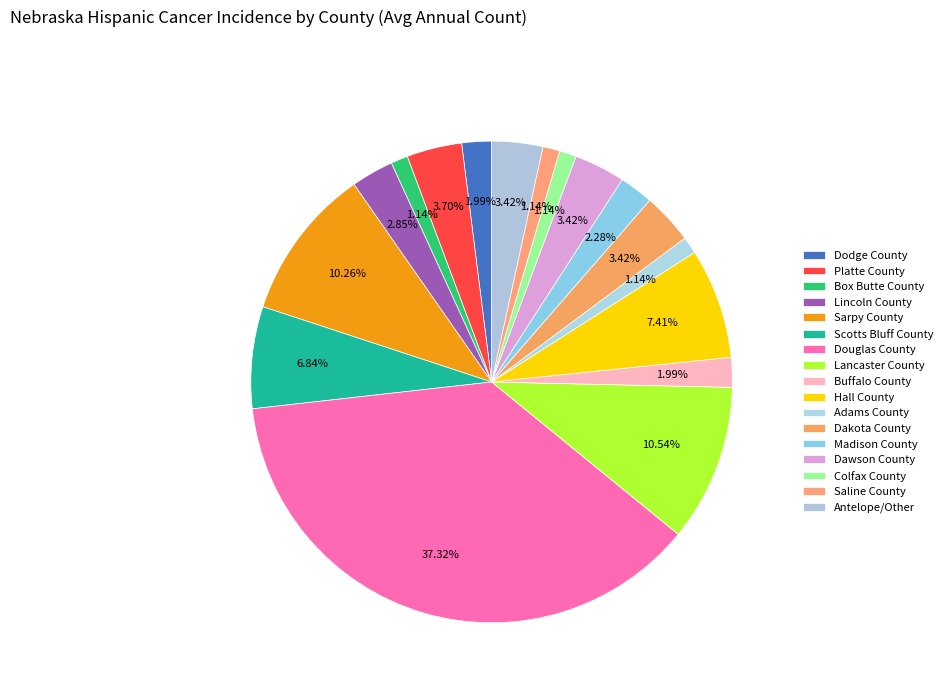

Combined, do Hall County and Lancaster County account for over 50%?

No